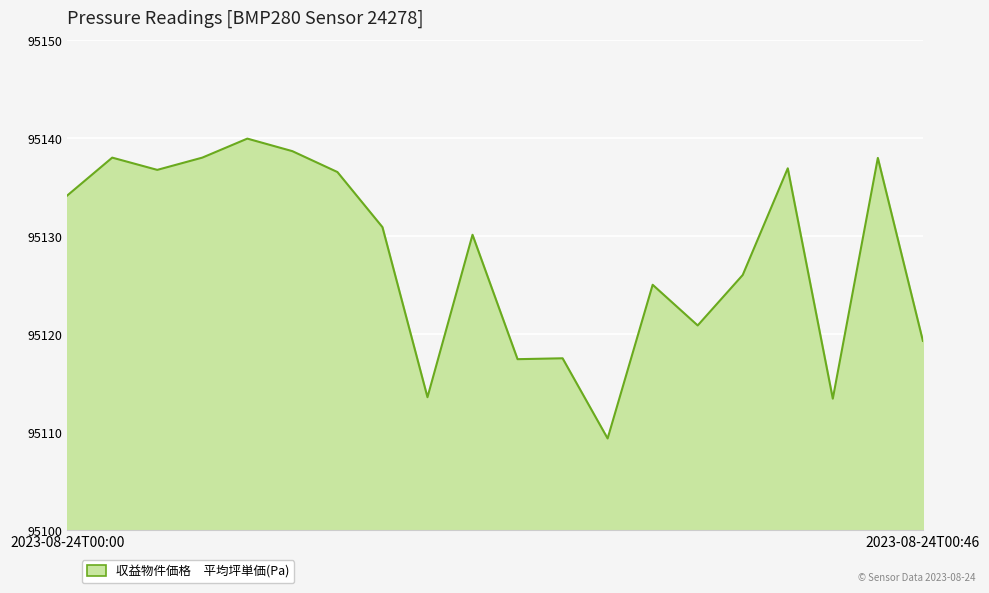

What is the maximum value shown in the chart?

95140.0